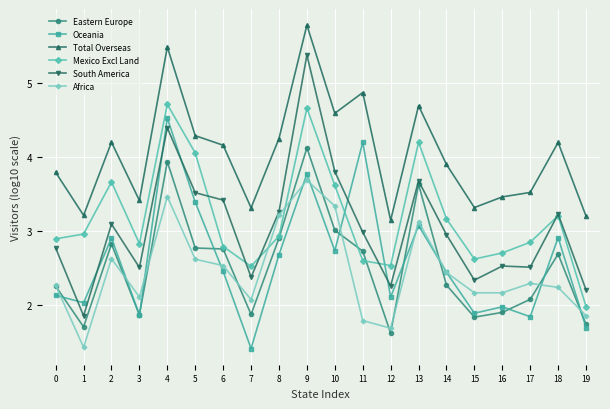

What is the approximate value of Mexico Excl Land at 4?

4.7